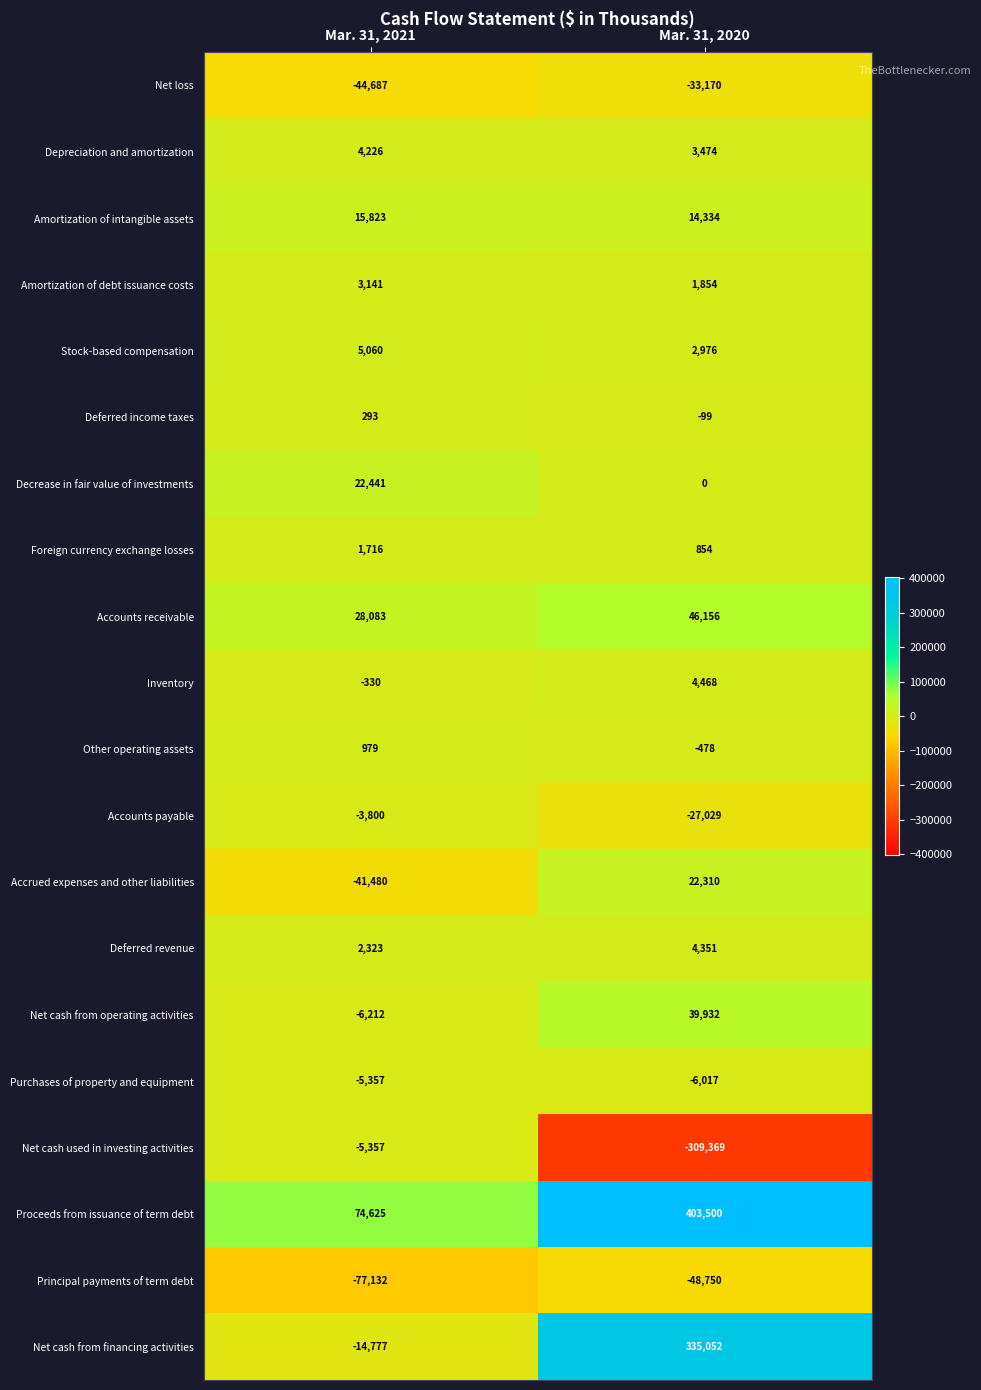

Which series has the widest spread of values?

Net cash from financing activities